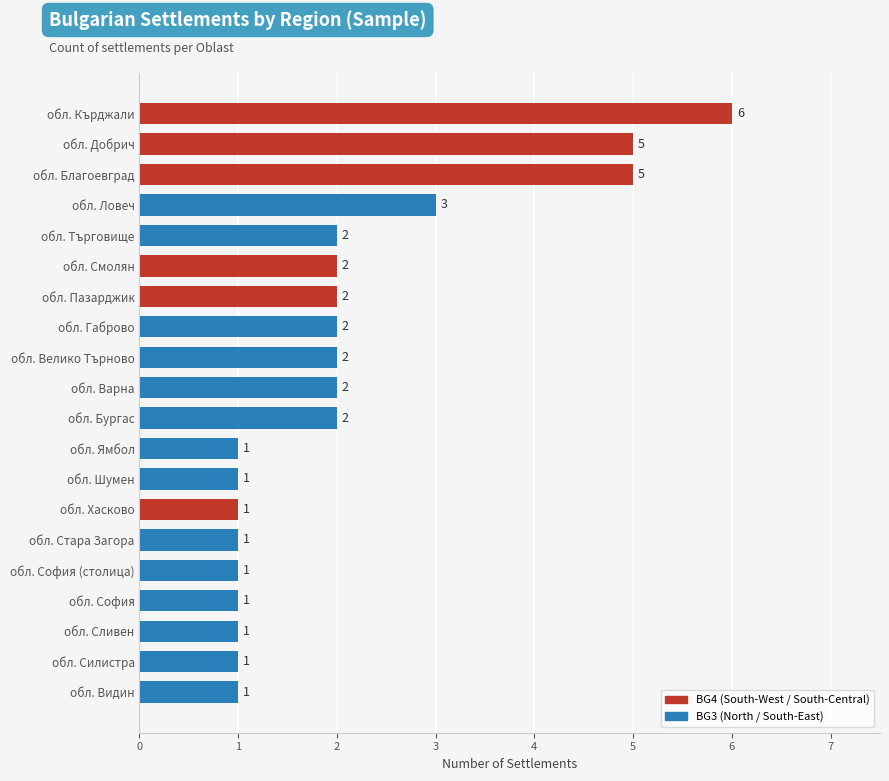

How many series are shown in this chart?

1